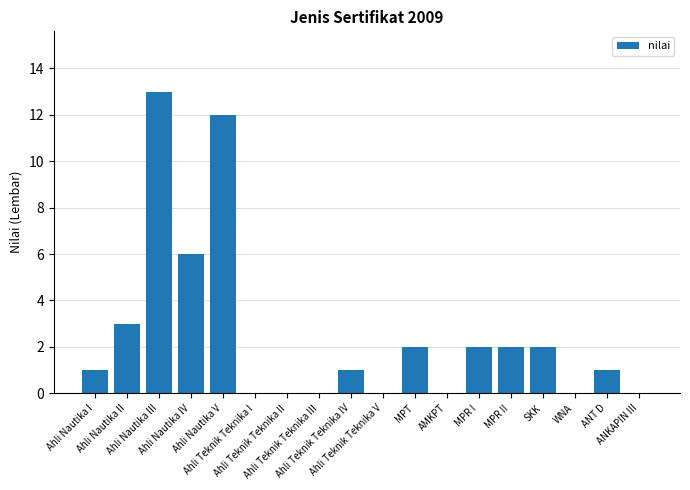

What is the sum of all values?

45